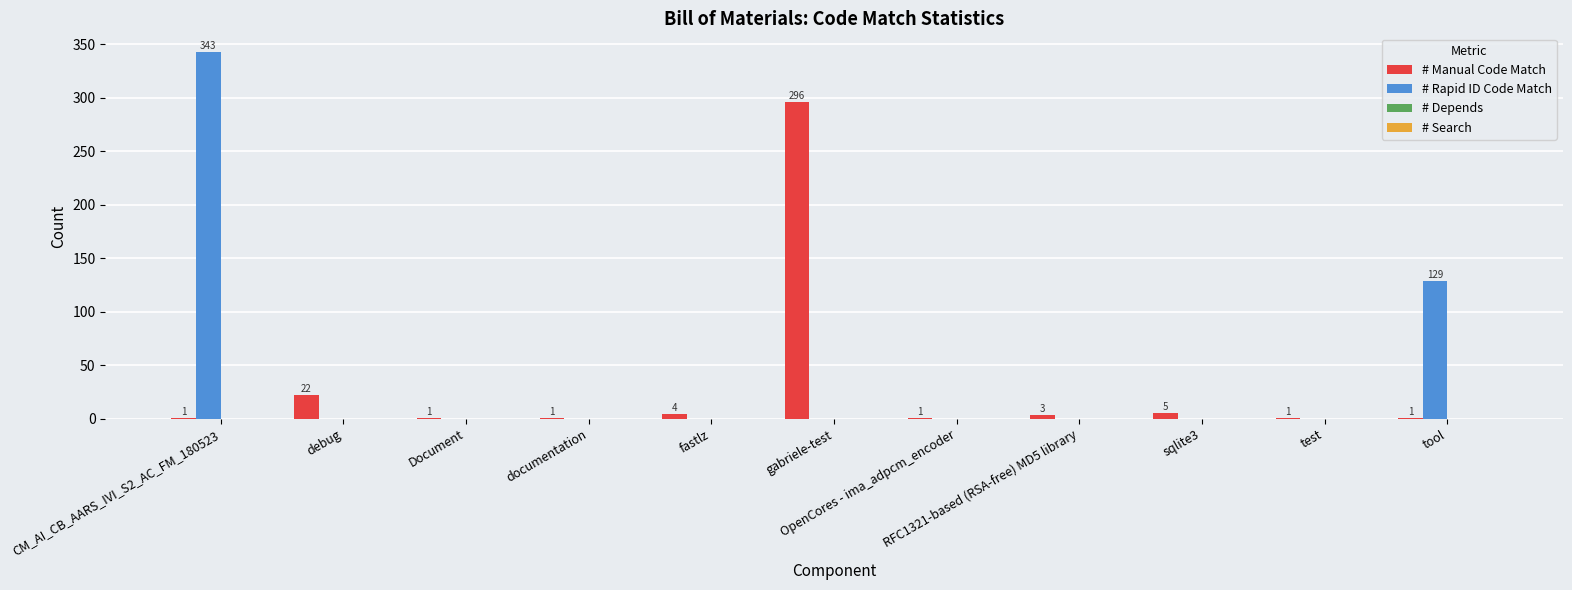

Between CM_AI_CB_AARS_IVI_S2_AC_FM_180523 and debug, which series saw the biggest shift?

# Rapid ID Code Match